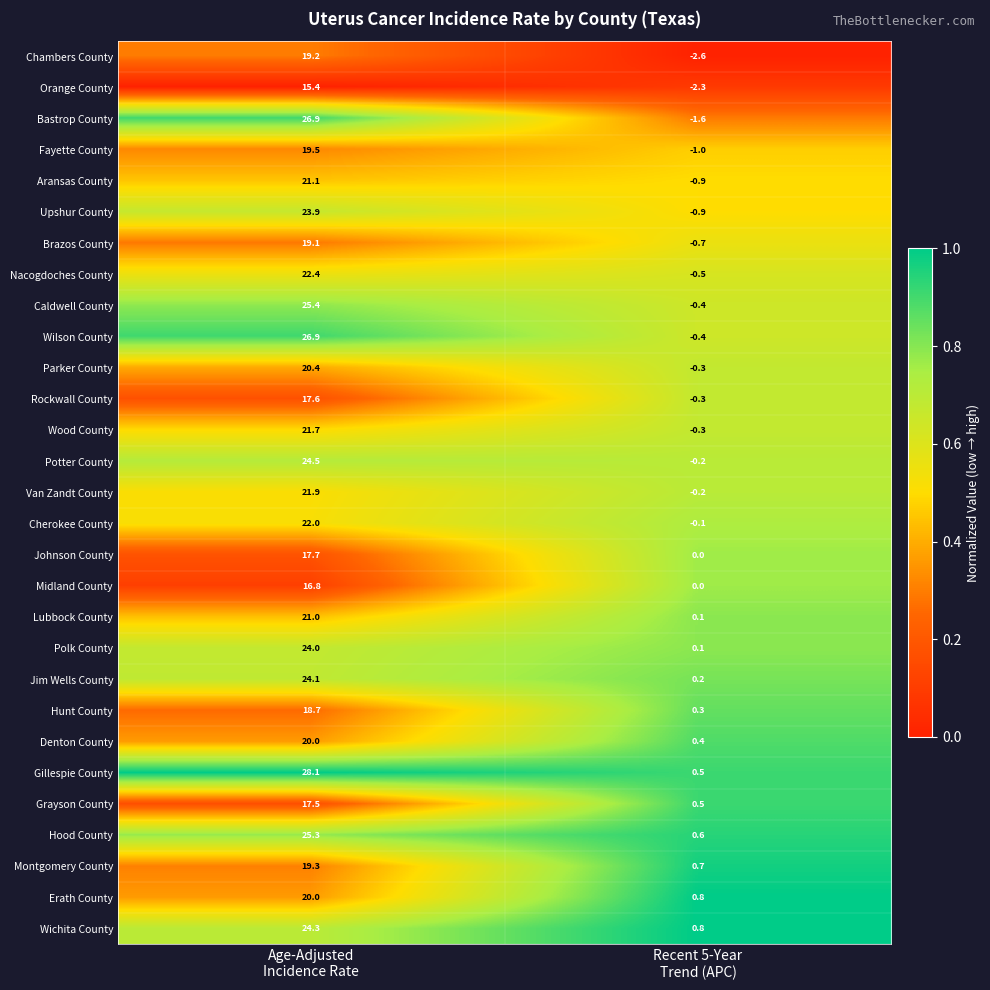

What is the minimum value for Nacogdoches County?

-0.5